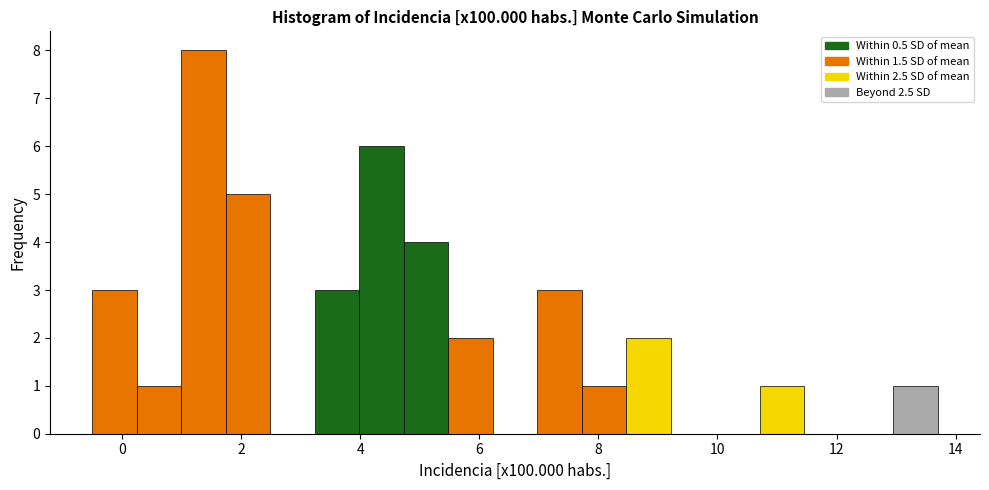

Around what value on the x-axis is the tallest bar? Give the approximate position of its centre, as read against the axis.

1.4